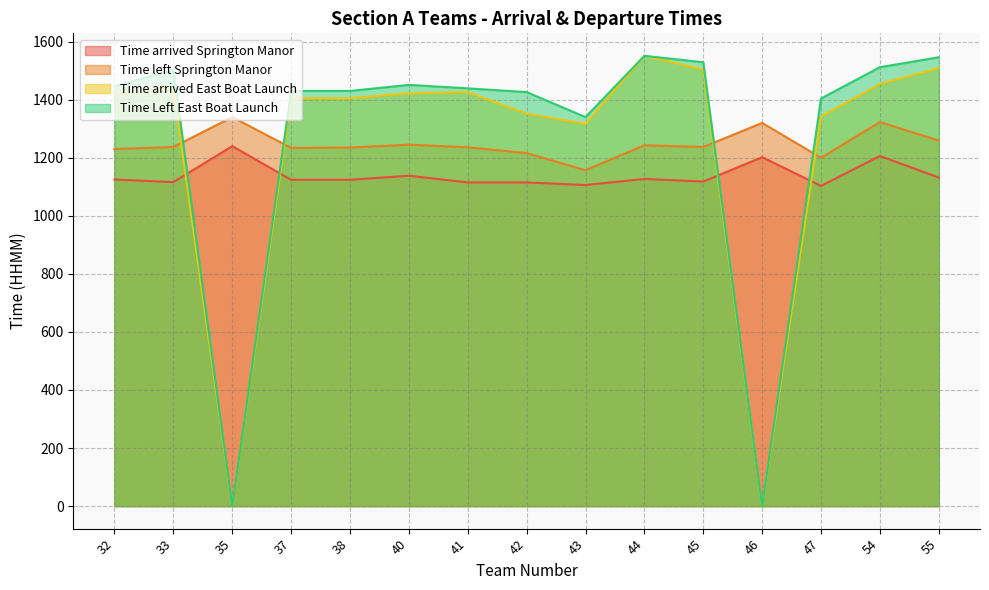

Rank the series by their maximum value, from highest to lowest.

Time arrived East Boat Launch, Time Left East Boat Launch, Time left Springton Manor, Time arrived Springton Manor